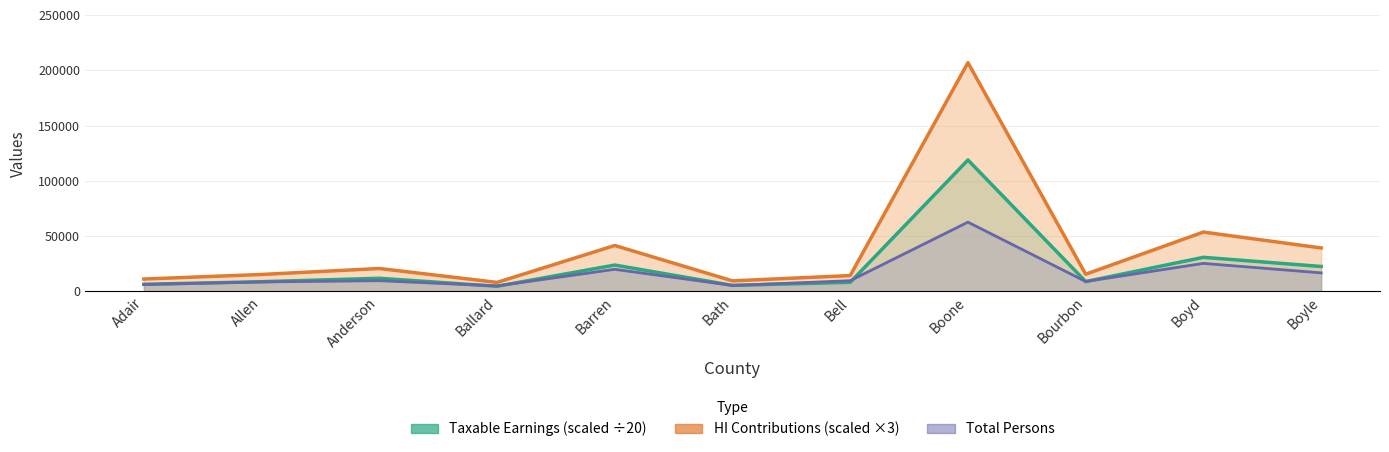

Is it true that HI Contributions (scaled) equals 20772.0 at Anderson?

True